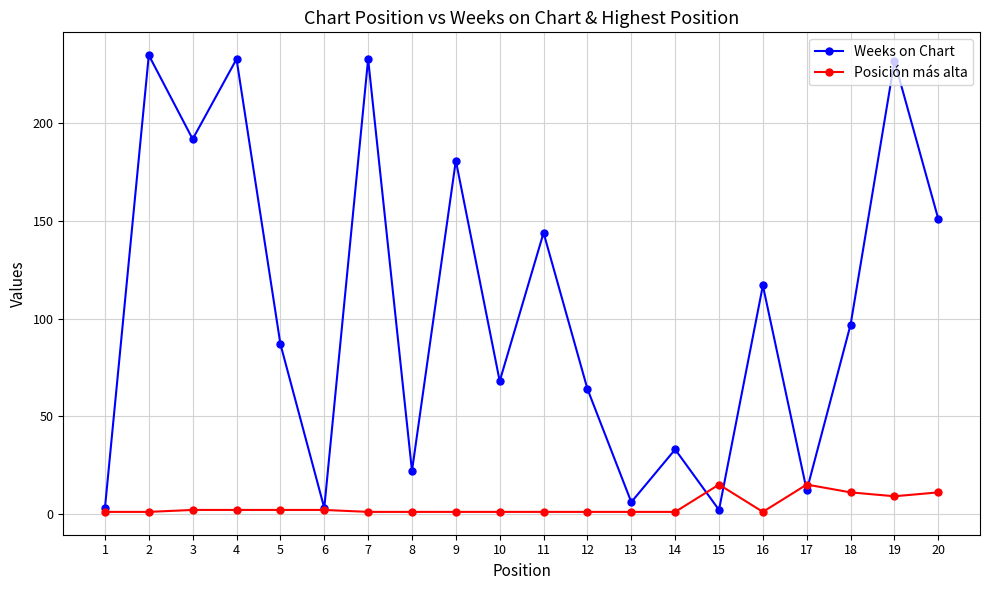

Is this an area chart (filled region under the line)?

No